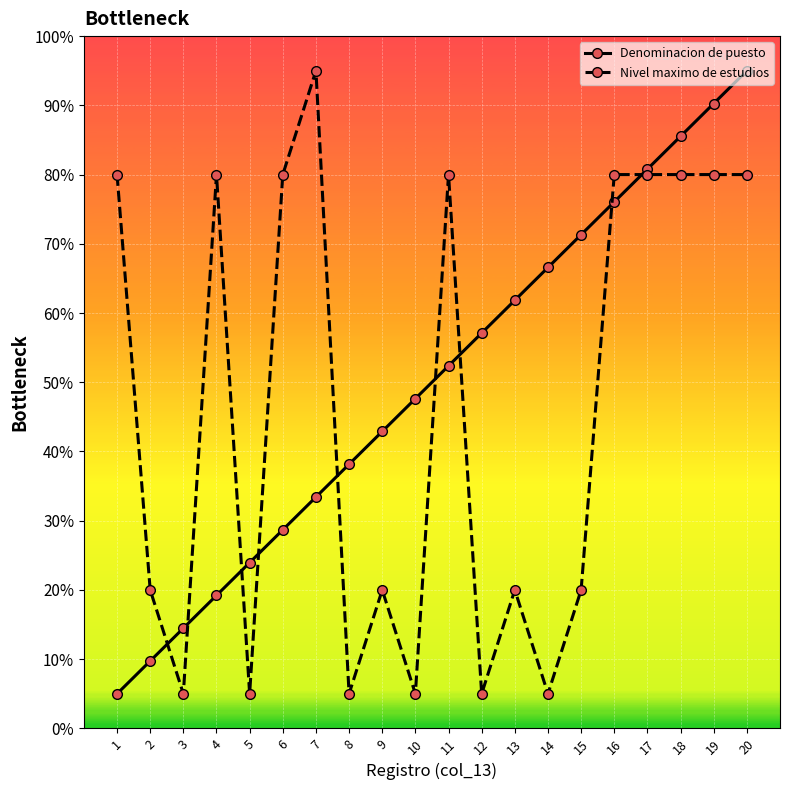

What are all the series names shown in the legend?

Denominacion de puesto, Nivel maximo de estudios